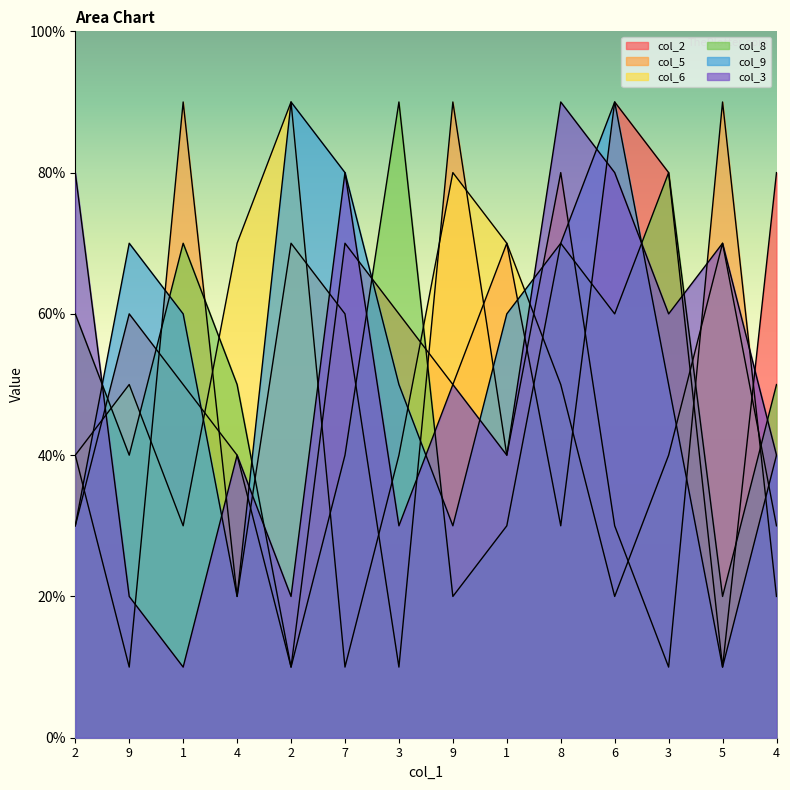

What value does the col_9 series have at 7?

8